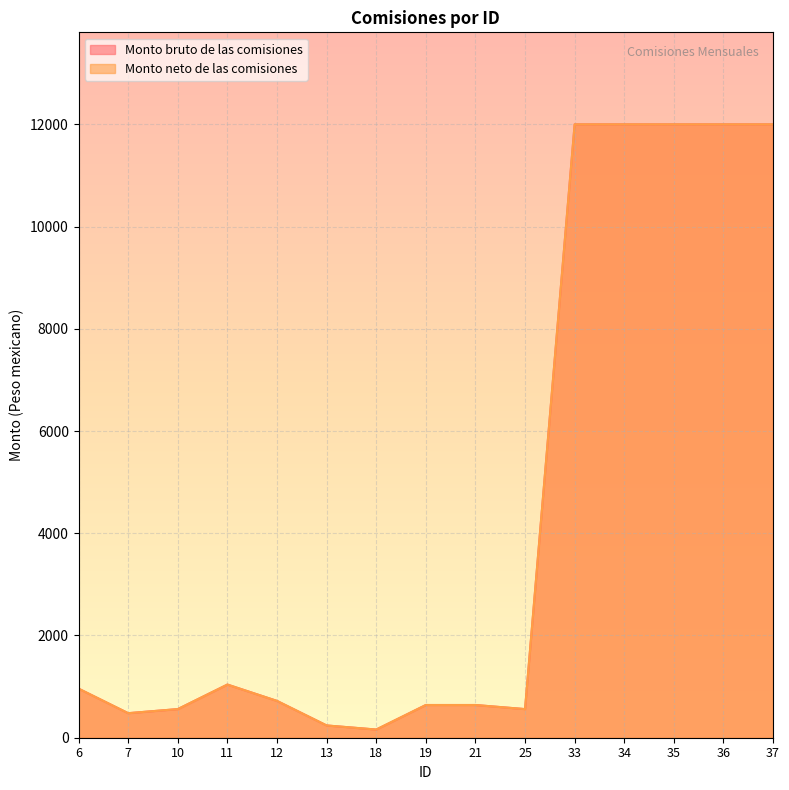

True or false: Monto neto de las comisiones has more than 1 points higher than both neighbors.

False